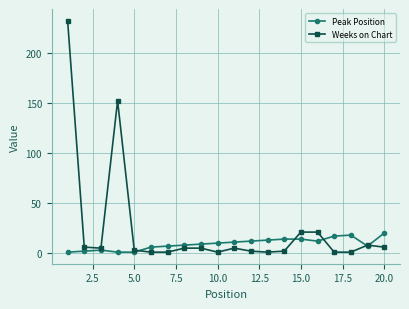

Which series has the largest total across all categories?

Weeks on Chart